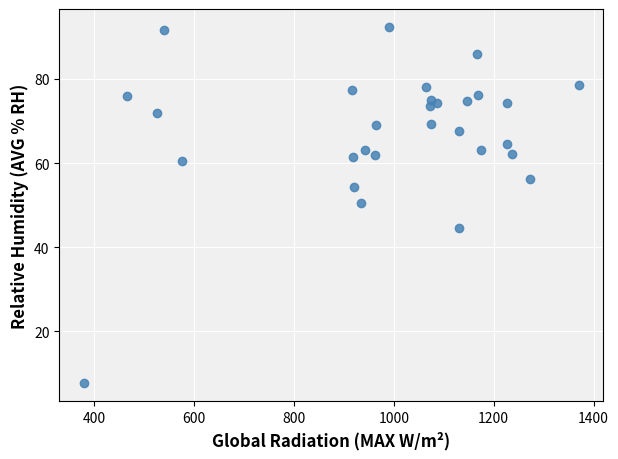

What is the range of Y values (max minus min)?

84.8